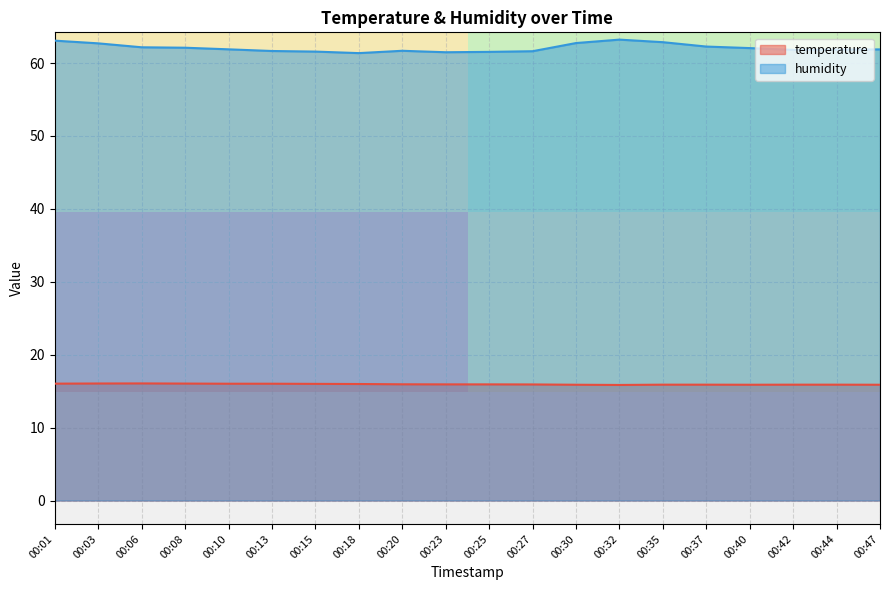

What is the difference between the temperature values at 00:27 and 00:10?

0.1